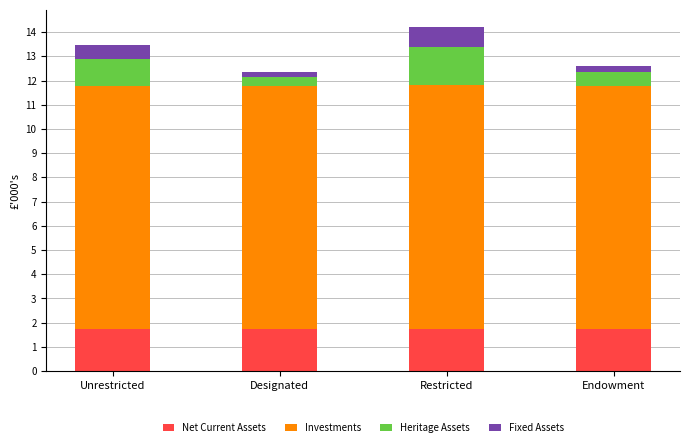

What is the total value across all series at Restricted?

14.2